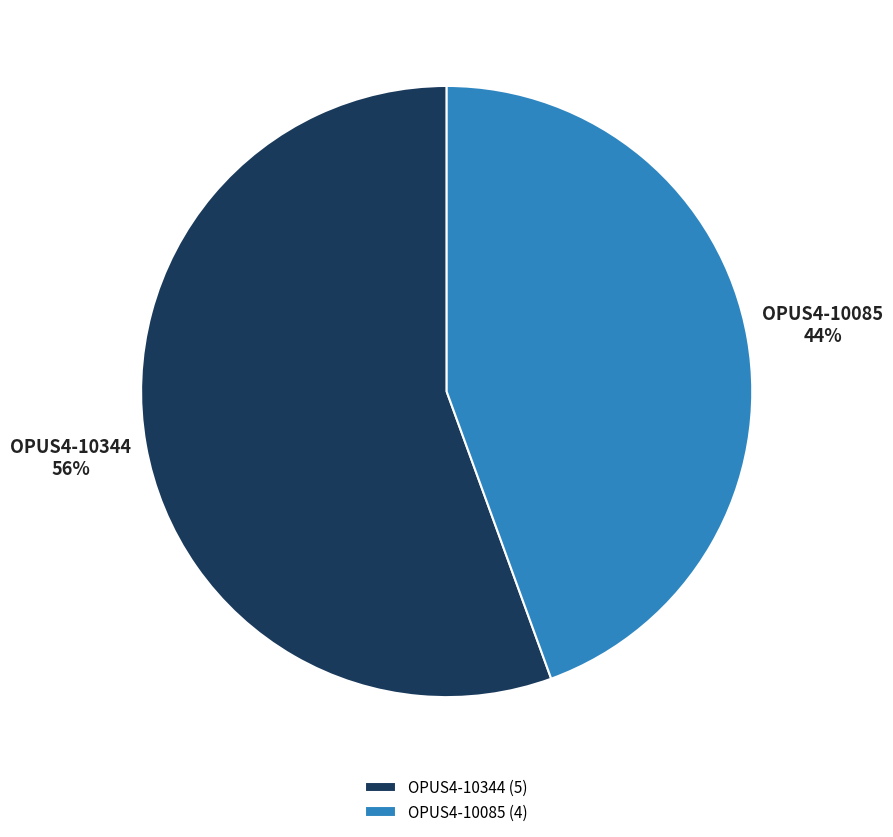

Rank the categories by value from highest to lowest.

OPUS4-10344, OPUS4-10085